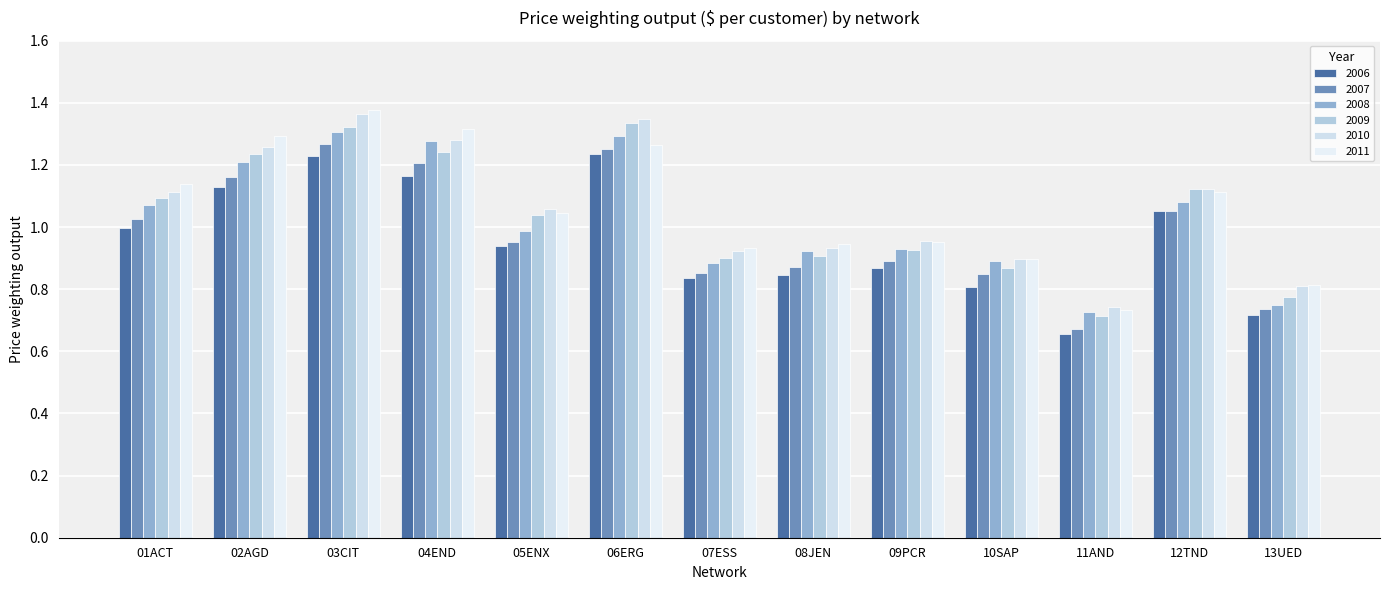

At which label does 2010 reach its minimum?

11AND